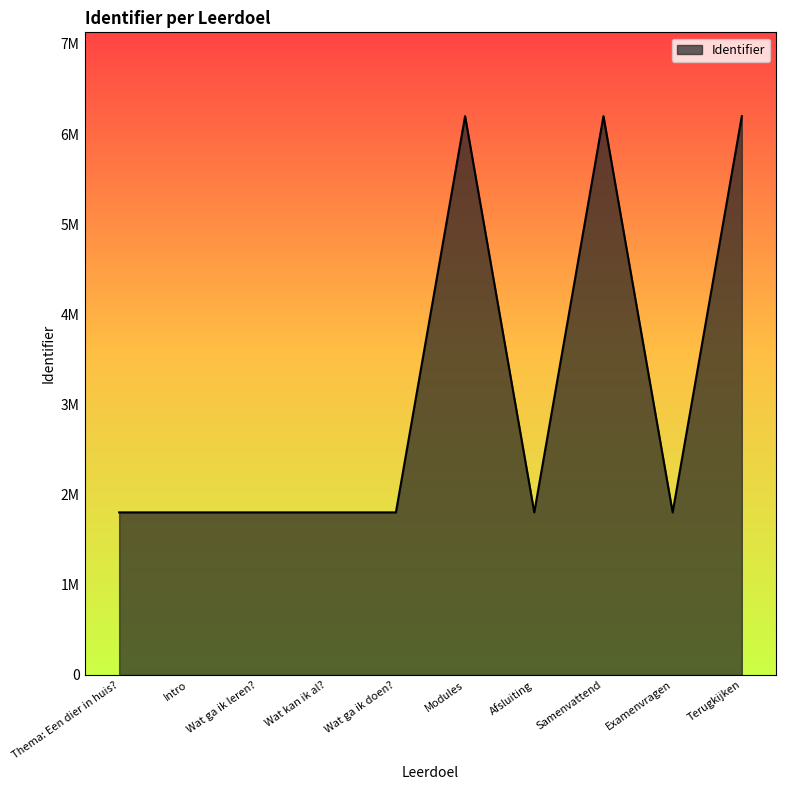

At which label is the value closest to 4000852?

Examenvragen